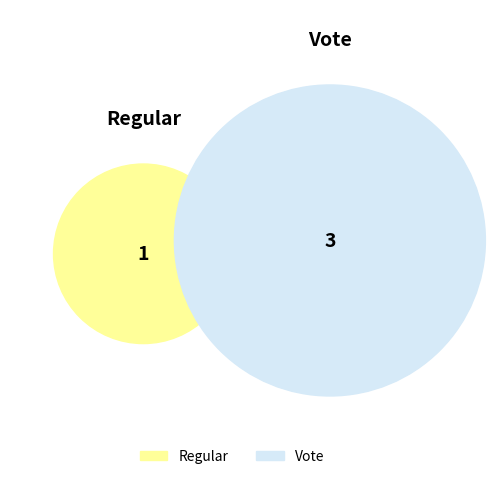

How many slices are in this pie chart?

2